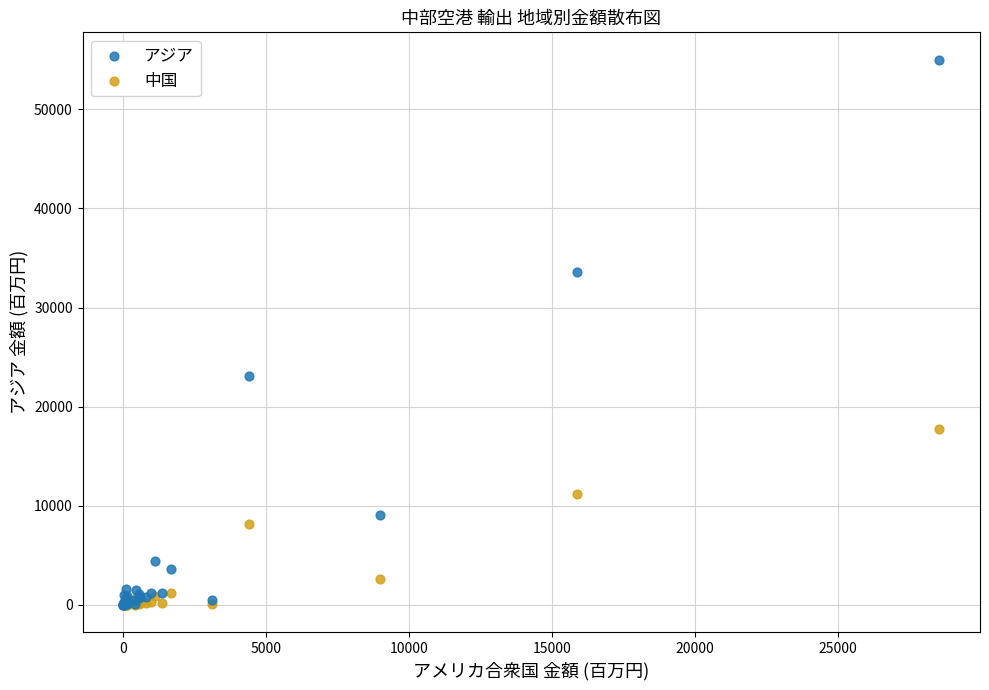

In the アジア series, what Y value is closest to 27504?

23130.4